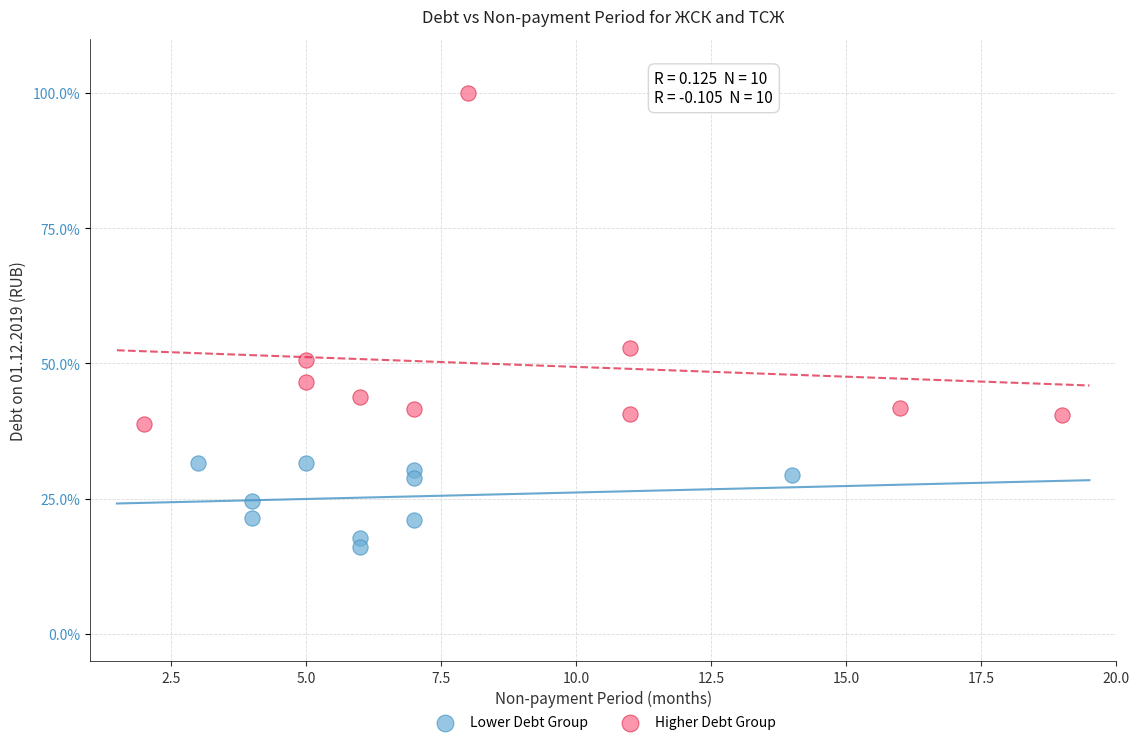

Which series contains the lowest Y value?

Lower Debt Group